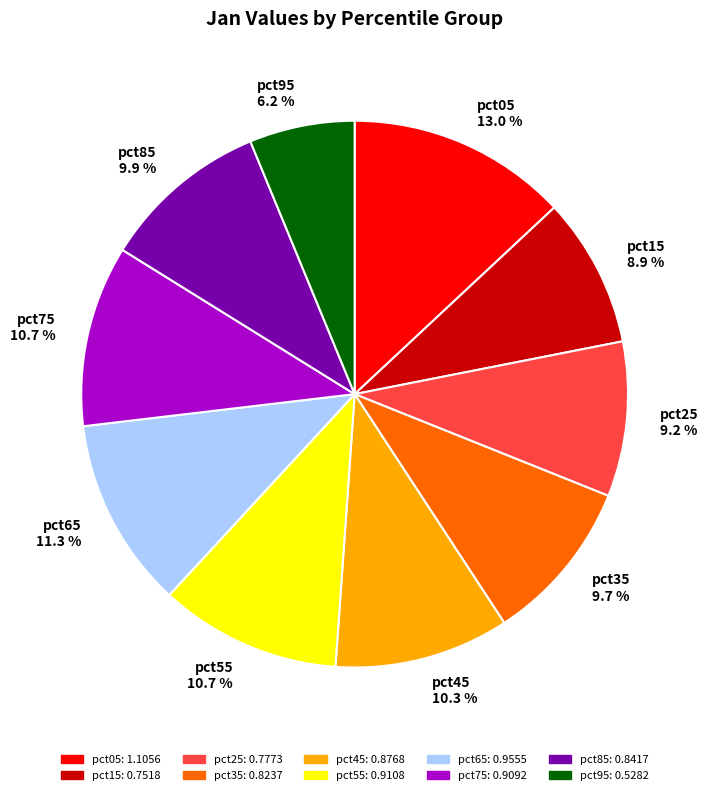

How many slices are in this pie chart?

10